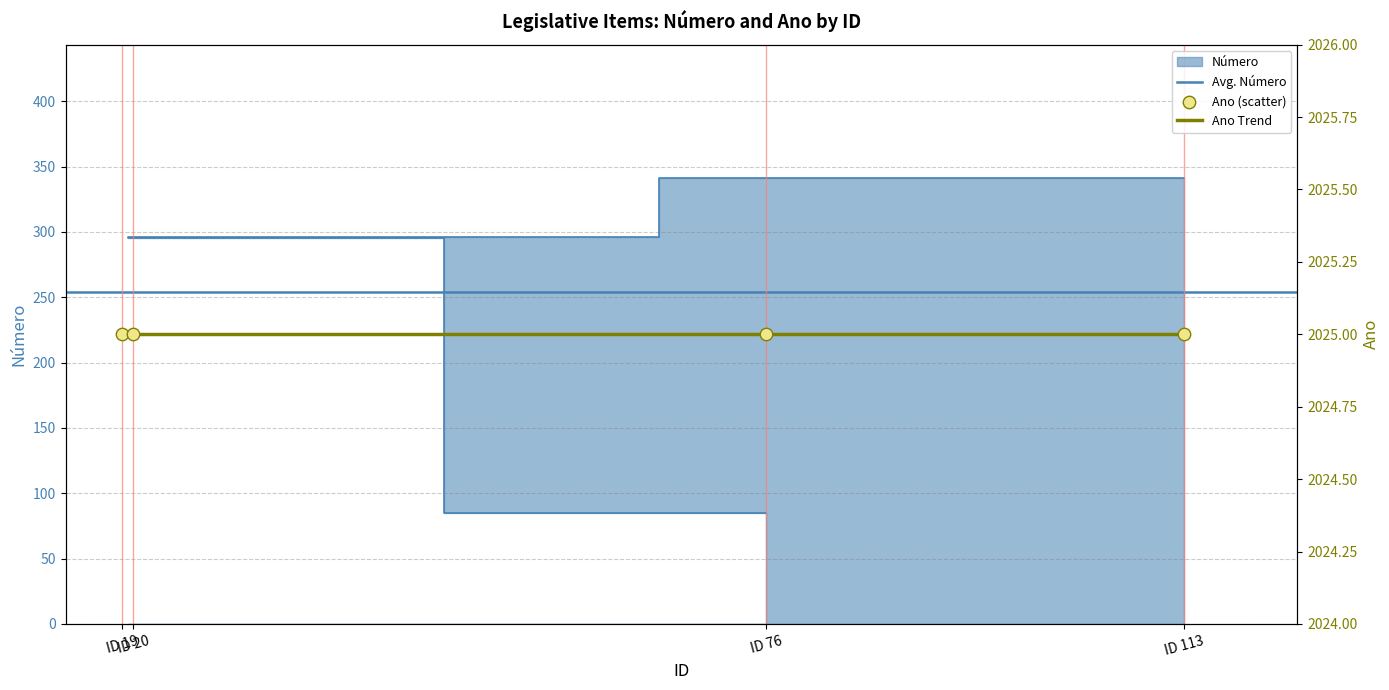

What is the ratio of the value at ID 76 to the value at ID 19?

0.3